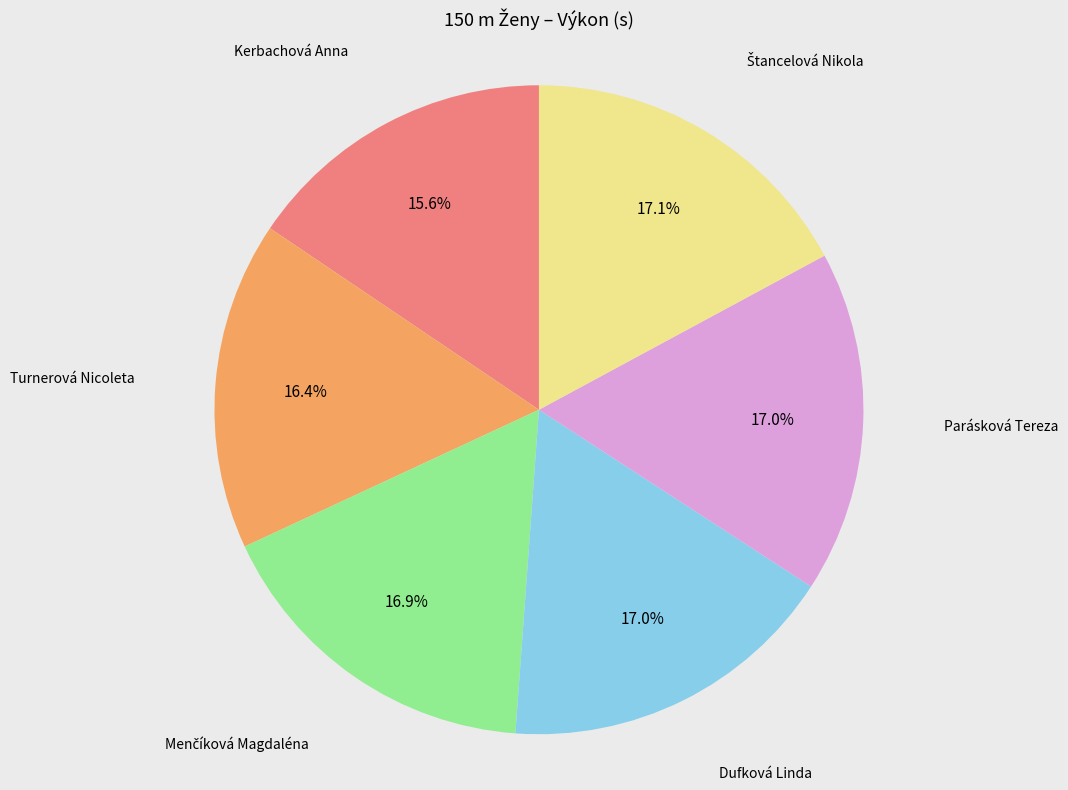

Is there a majority slice in this chart?

No